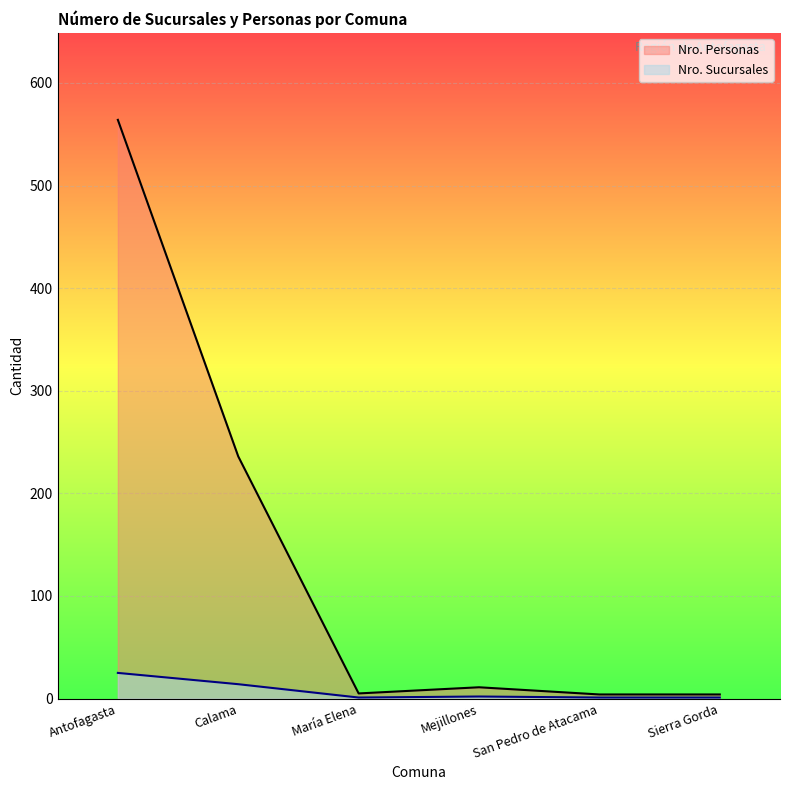

What is the sum of all Nro. Personas values?

824